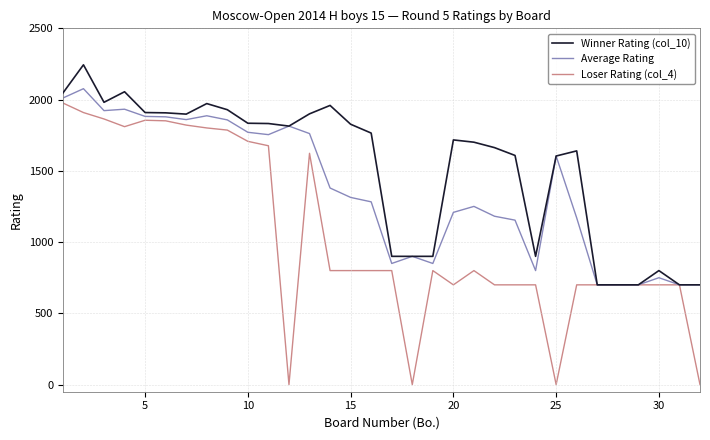

List the series in order of their overall mean, highest first.

Winner Rating (col_10), Average Rating, Loser Rating (col_4)